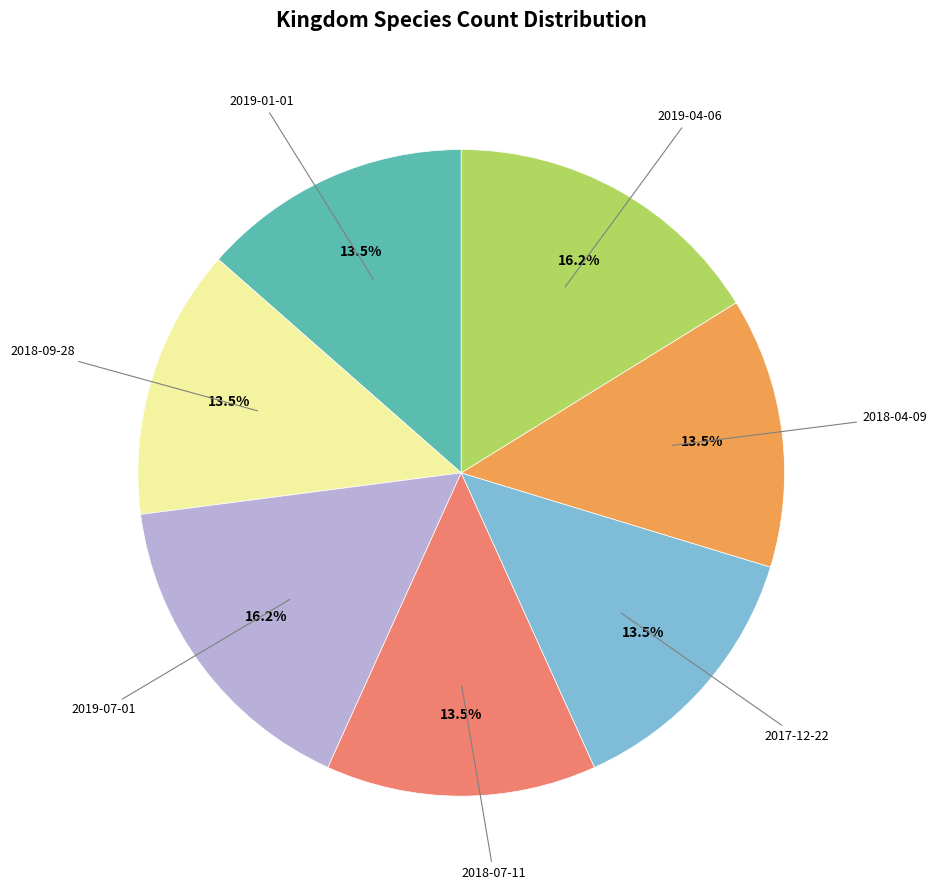

Is the sum of 2018-07-11 and 2018-04-09 greater than half?

No